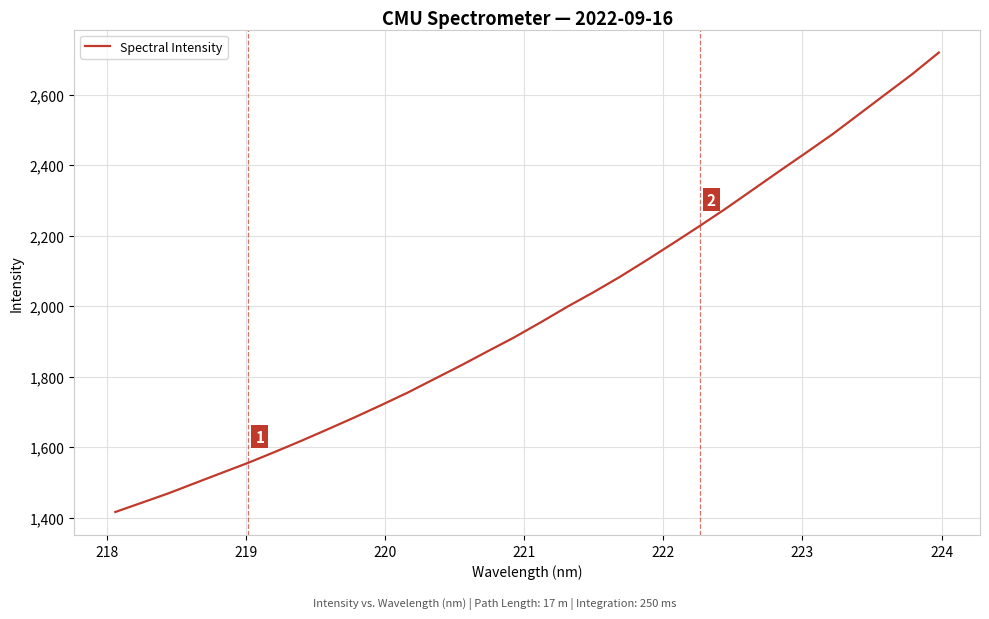

Reading right to left, list all the values displayed in this chart.

2719.5	2658.4	2601.8	2544.9	2488.1	2435.4	2383.5	2330.8	2278.2	2228.0	2179.0	2130.8	2083.8	2039.9	1998.1	1953.9	1911.2	1871.7	1831.7	1793.3	1754.8	1719.2	1684.4	1651.0	1618.1	1586.4	1555.6	1526.9	1498.0	1469.0	1442.4	1415.9